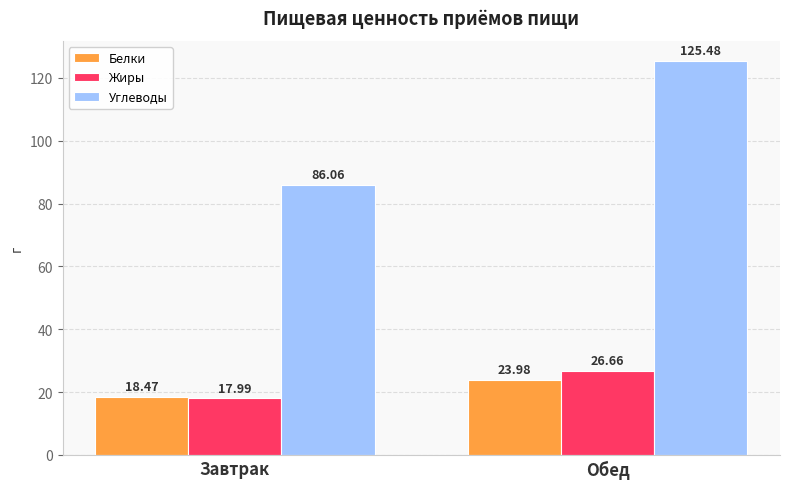

What is the sum of all Углеводы values?

211.5